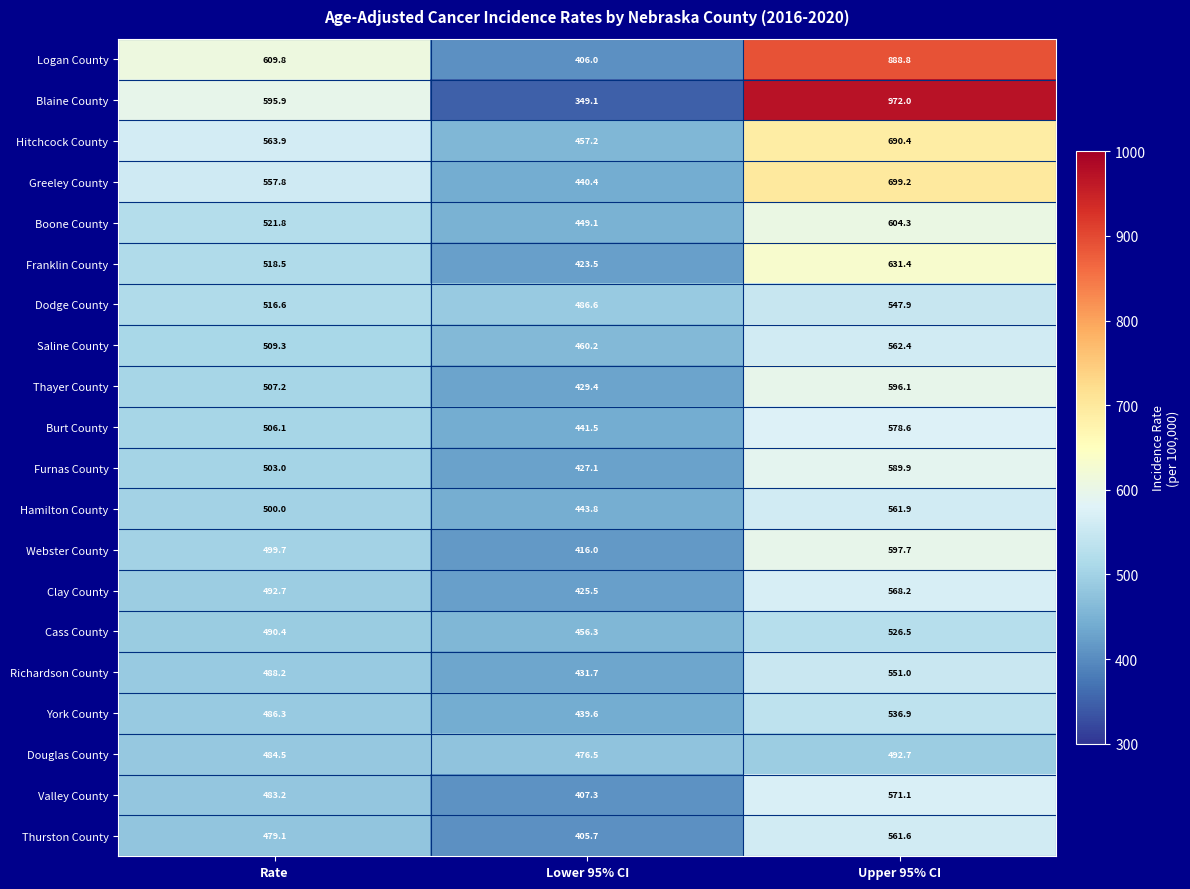

The value of Furnas County at Upper 95% CI is 589.9. True or false?

True